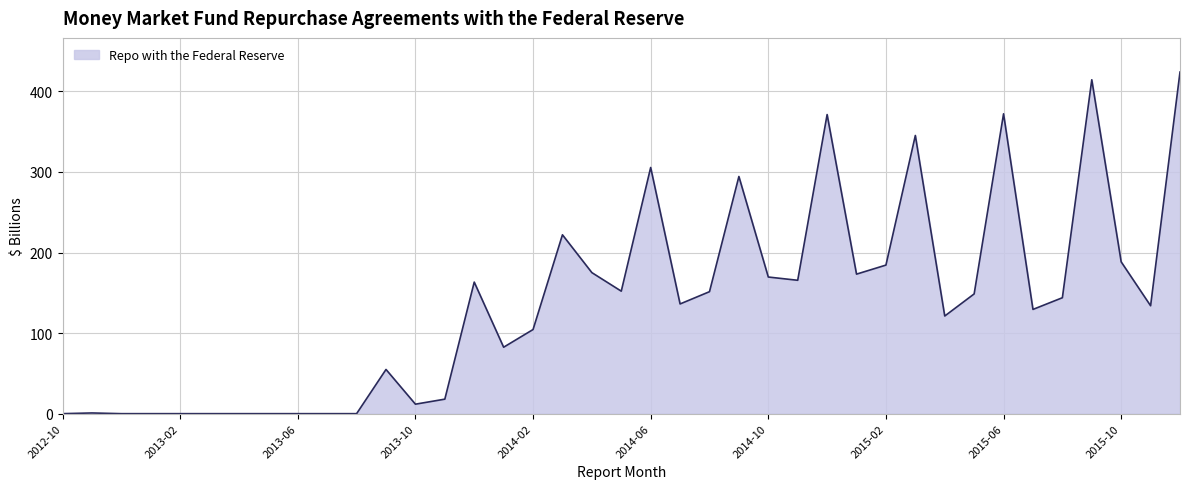

What is the difference between the maximum and second lowest values?

424.0